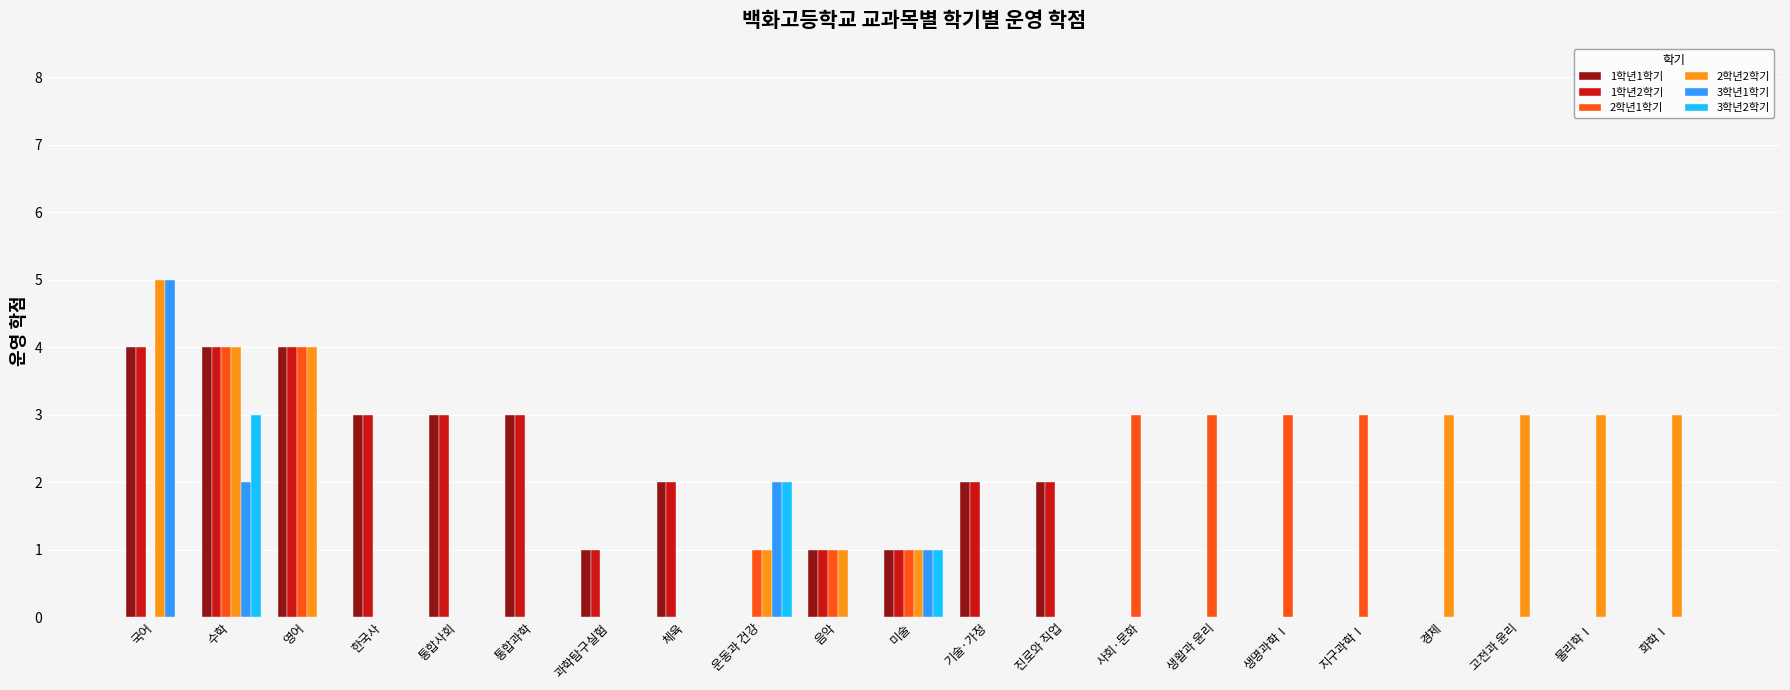

Reading left to right, extract all data points from this chart.

1학년1학기: 4	4	4	3	3	3	1	2	0	1	1	2	2	0	0	0	0	0	0	0	0
1학년2학기: 4	4	4	3	3	3	1	2	0	1	1	2	2	0	0	0	0	0	0	0	0
2학년1학기: 0	4	4	0	0	0	0	0	1	1	1	0	0	3	3	3	3	0	0	0	0
2학년2학기: 5	4	4	0	0	0	0	0	1	1	1	0	0	0	0	0	0	3	3	3	3
3학년1학기: 5	2	0	0	0	0	0	0	2	0	1	0	0	0	0	0	0	0	0	0	0
3학년2학기: 0	3	0	0	0	0	0	0	2	0	1	0	0	0	0	0	0	0	0	0	0